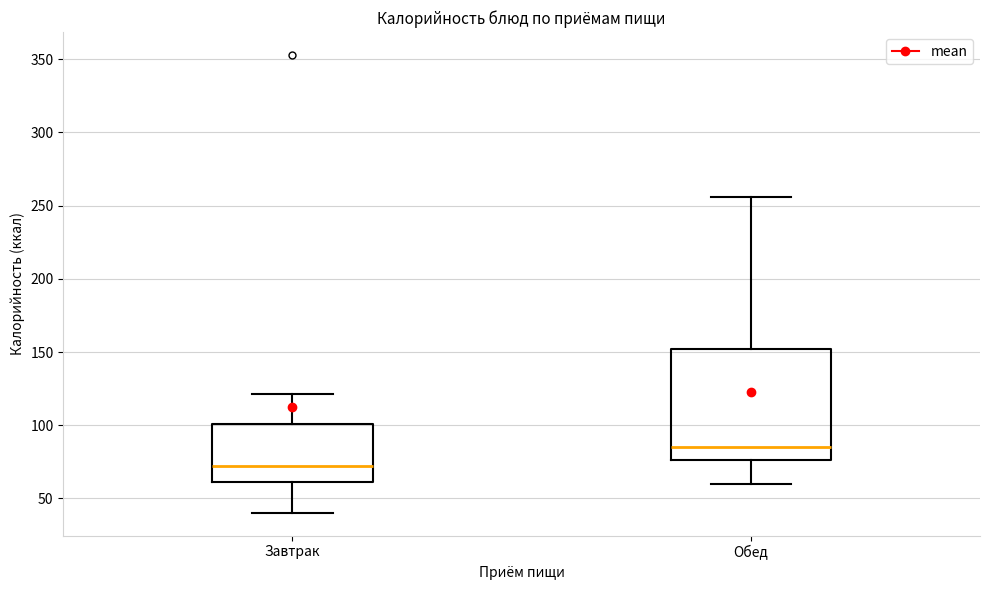

Where does the upper whisker of the box for Обед end on the y-axis? The values are not printed on the chart, so give them approximately, as read against the axis.

255